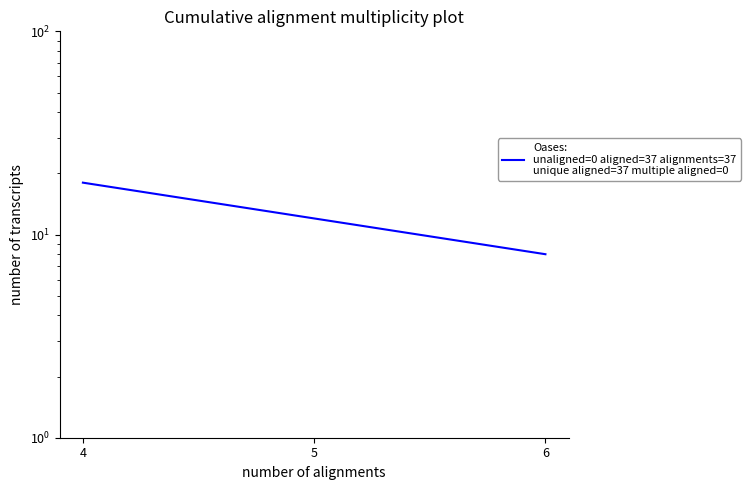

How many values are between 8 and 18?

3